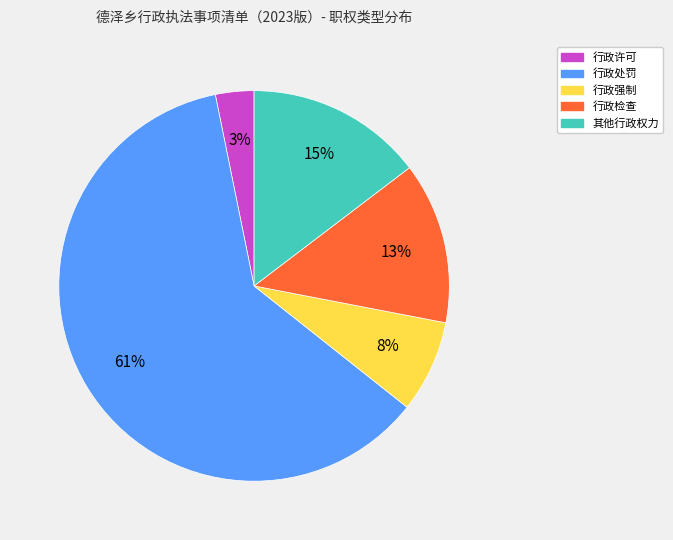

Which category has the smallest portion of the pie?

行政许可